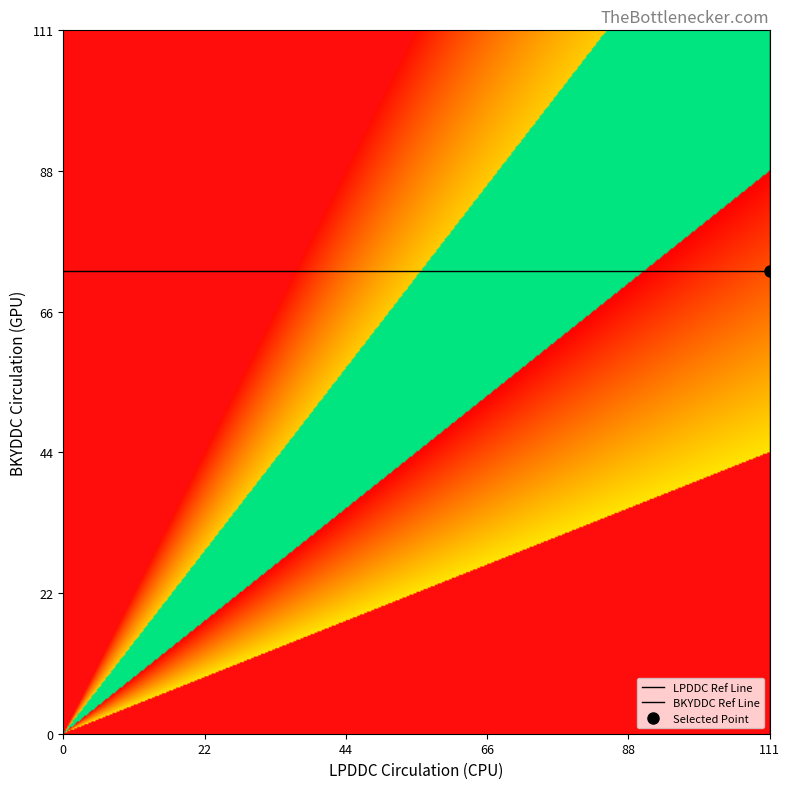

List the series in order of their overall mean, highest first.

BKYDDC Ref Line, LPDDC Ref Line